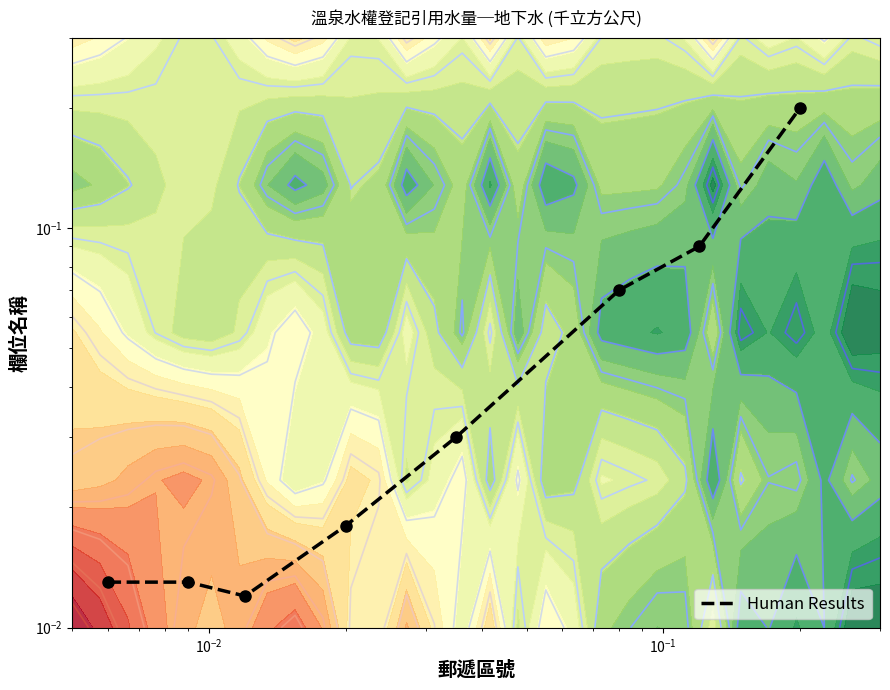

Reading left to right, transcribe all the data shown in this chart.

0.0	0.0	0.0	0.0	0.0	0.1	0.1	0.2